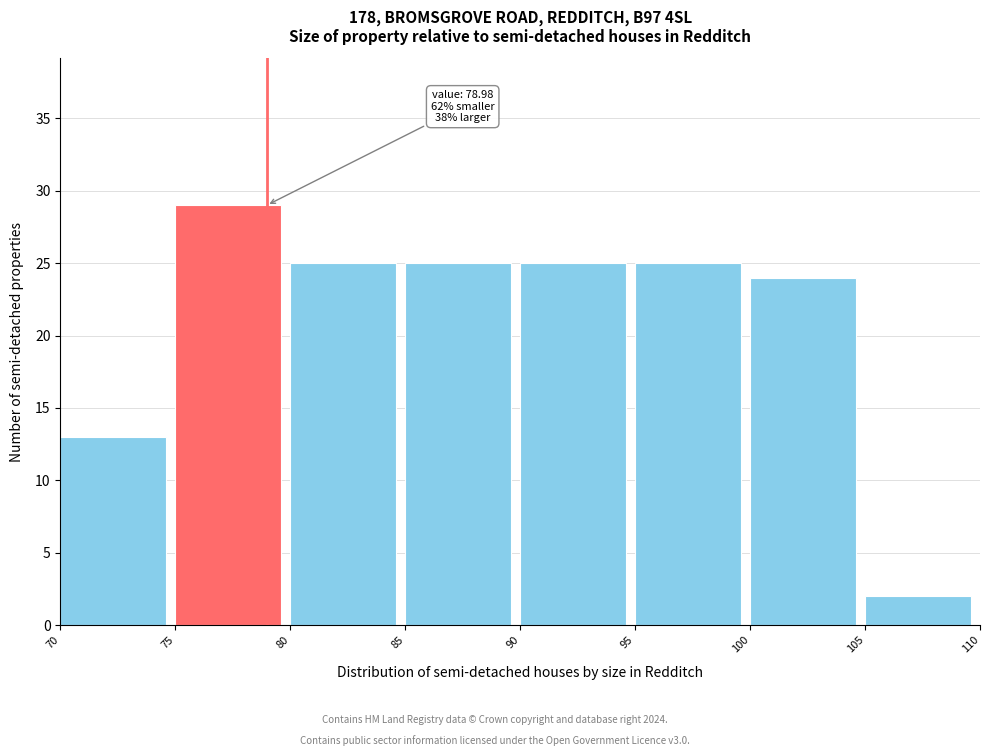

Which range on the x-axis has the tallest bar?

75 to 80